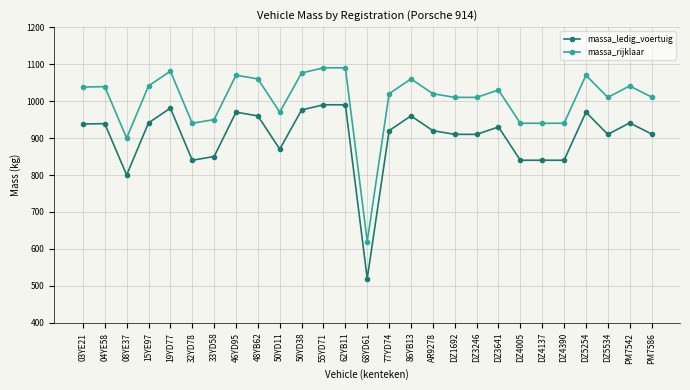

True or false: massa_rijklaar and massa_ledig_voertuig cross at least once.

False